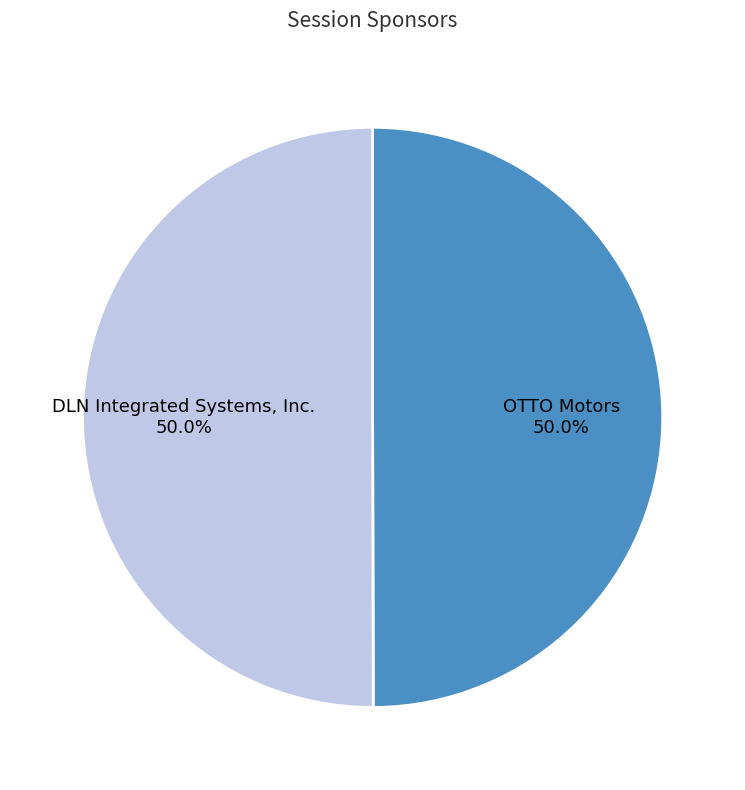

Combined, do DLN Integrated Systems, Inc. and OTTO Motors account for over 50%?

Yes